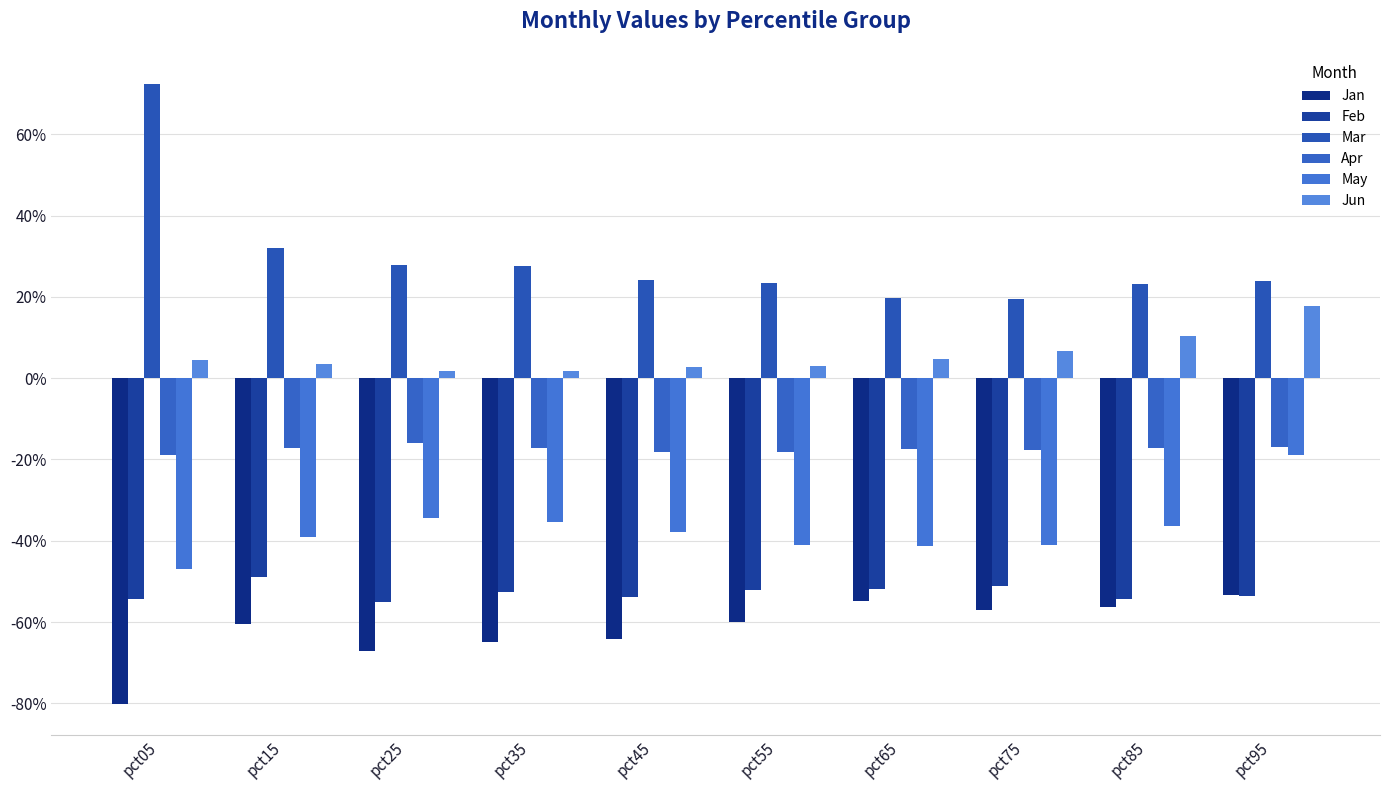

What is the difference between the second highest and second lowest values in the Mar series?

0.1